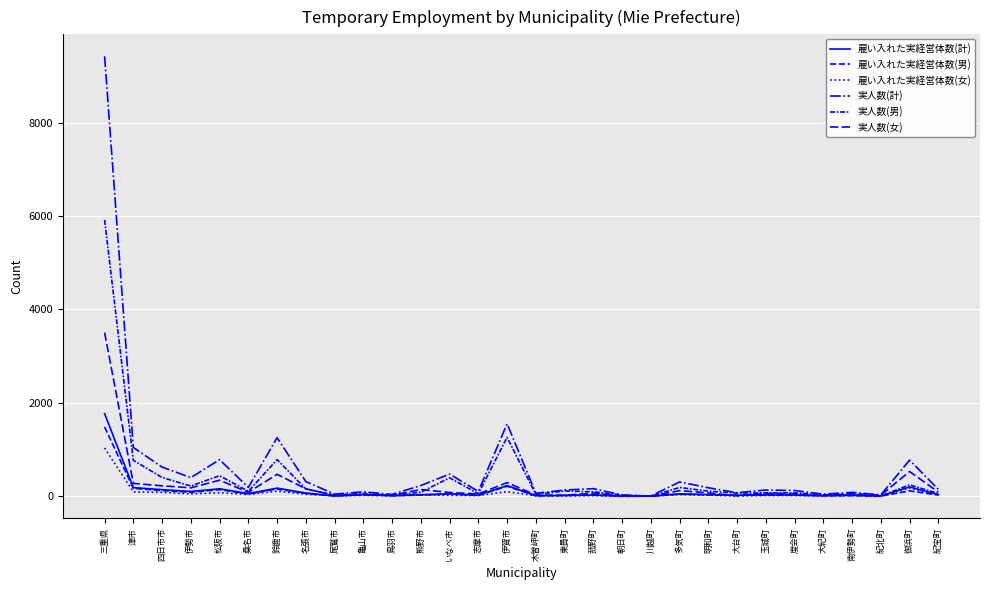

How many lines are shown in the chart?

6